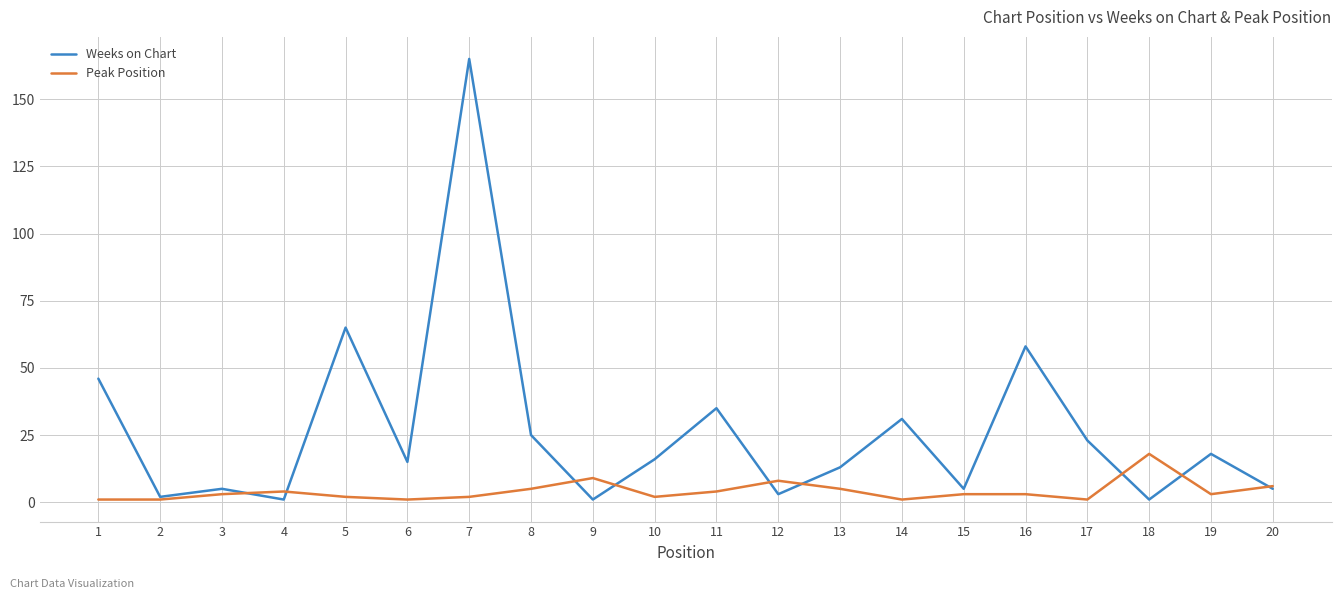

At which category does Weeks on Chart reach its first local peak?

3